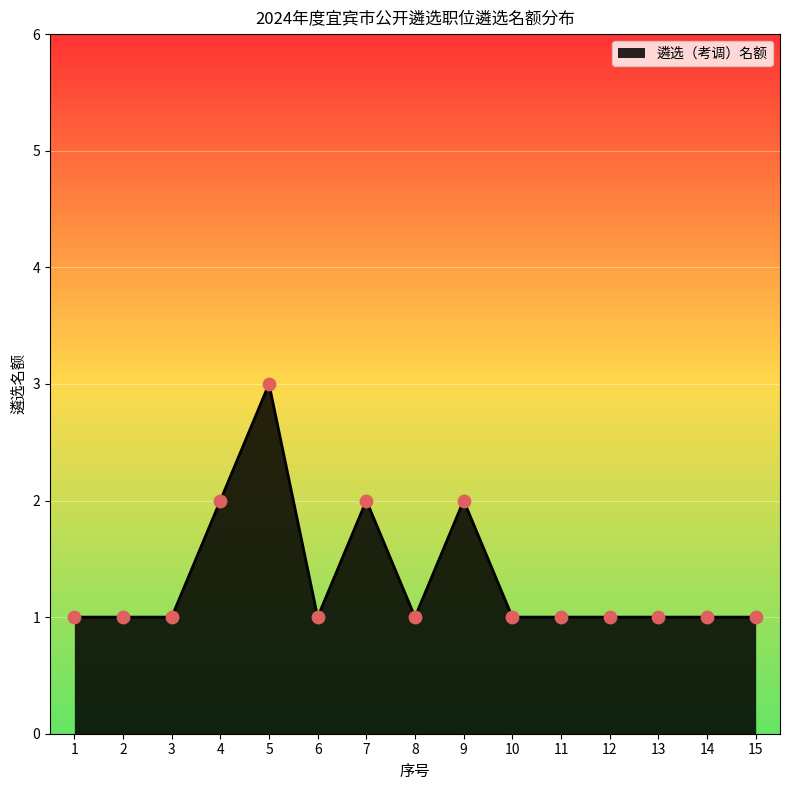

Which has a higher value, 12 or 5?

5